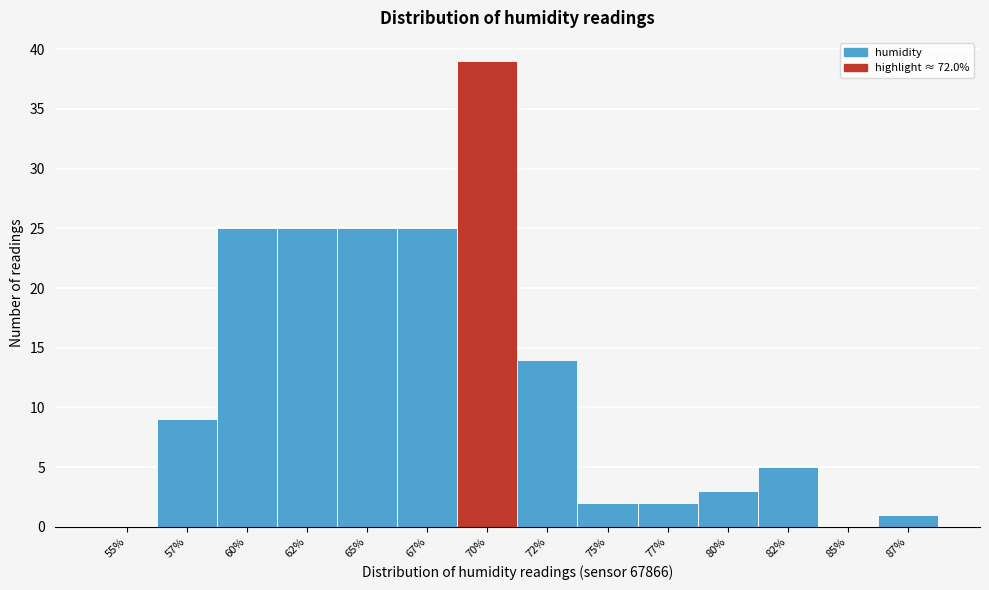

Reading right to left, extract all data points from this chart.

87%=1	85%=0	82%=5	80%=3	77%=2	75%=2	72%=14	70%=39	67%=25	65%=25	62%=25	60%=25	57%=9	55%=0